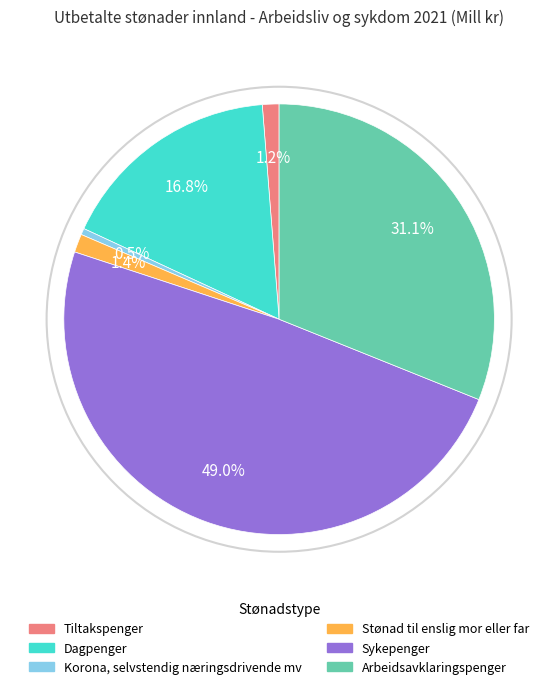

Rank the categories by value from lowest to highest.

Korona, selvstendig næringsdrivende mv, Tiltakspenger, Stønad til enslig mor eller far, Dagpenger, Arbeidsavklaringspenger, Sykepenger